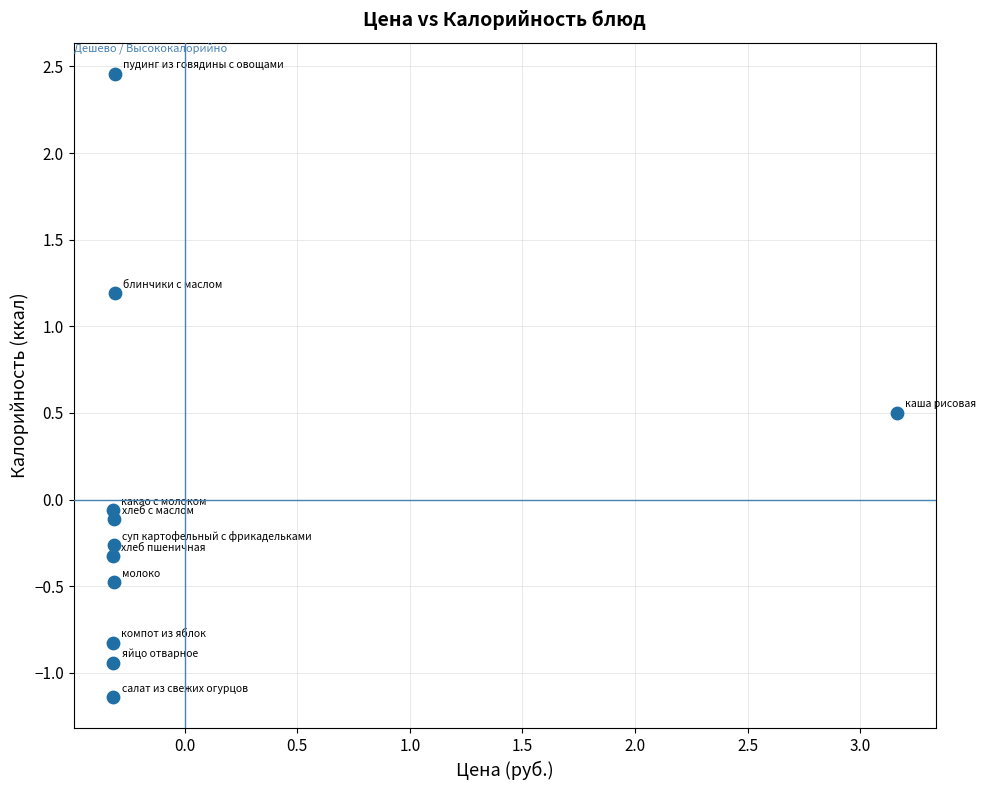

What is the range of X values (max minus min)?

3.5